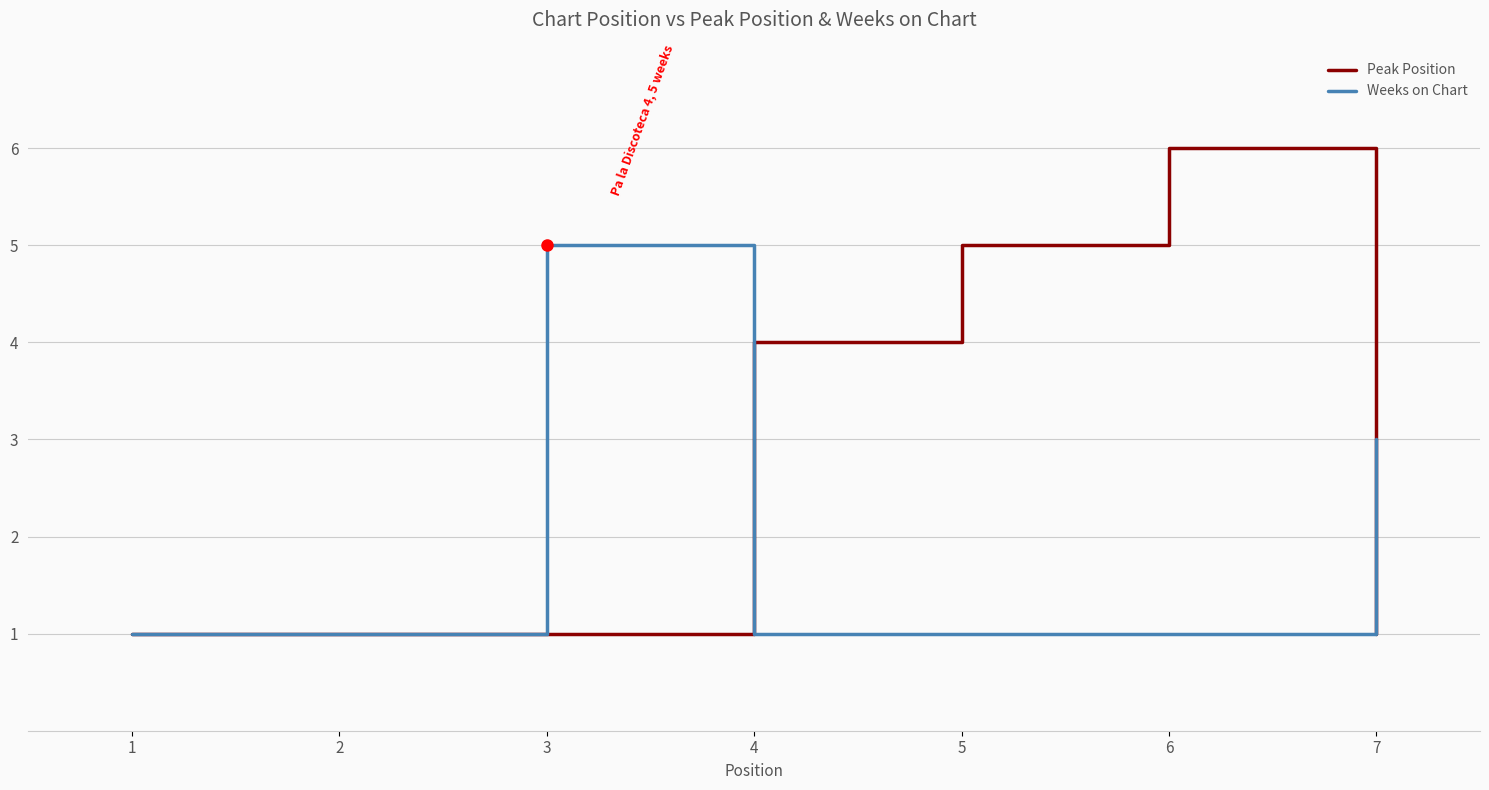

What is the sum of the Peak Position values at 6 and 3?

7